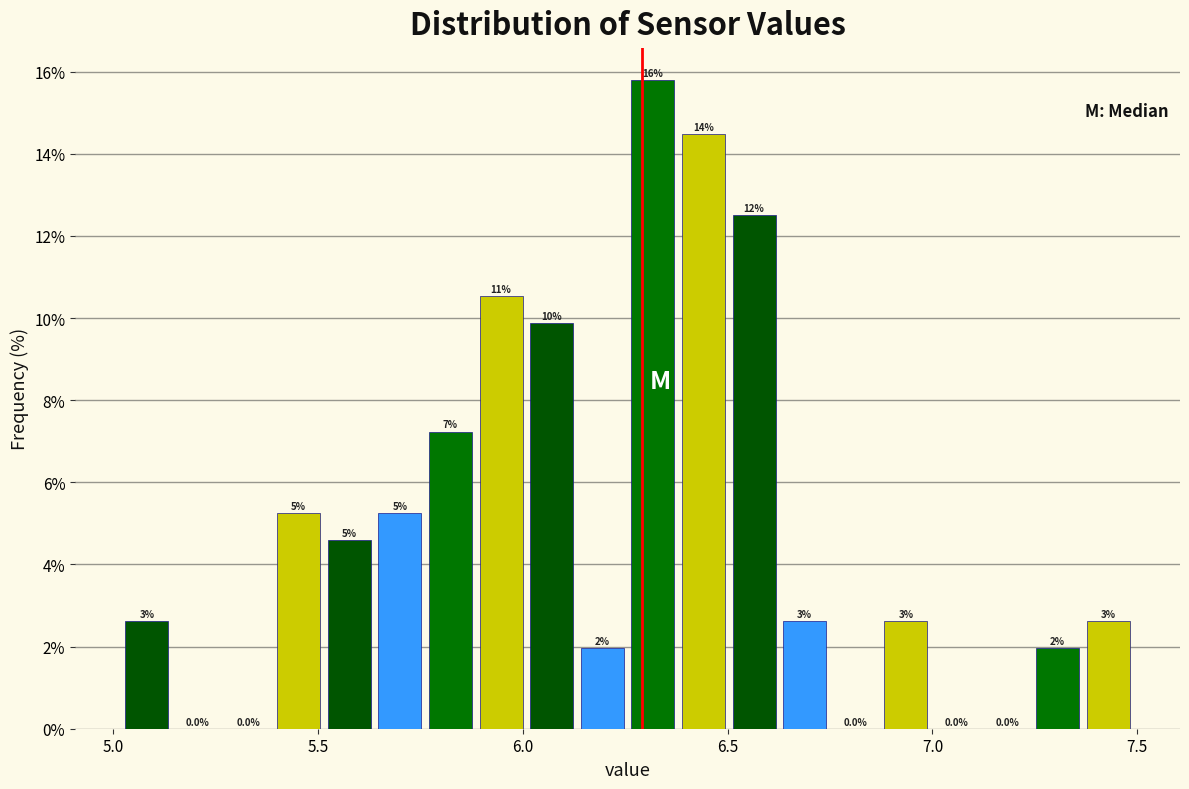

Around what value on the x-axis is the tallest bar? Give the approximate position of its centre, as read against the axis.

6.30